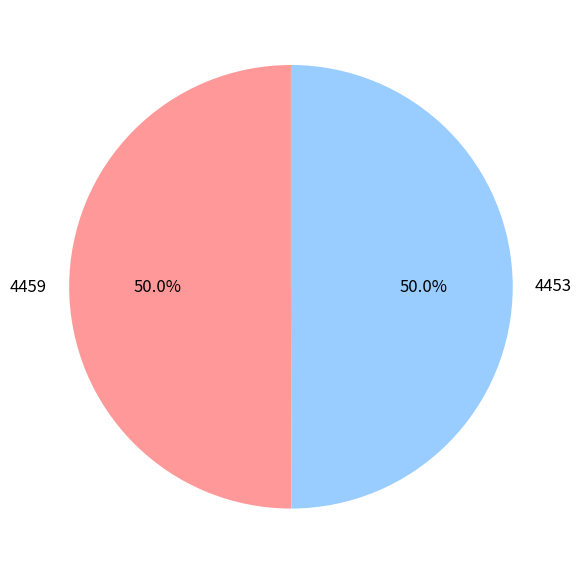

How much of the chart is everything except 4453?

50.0%